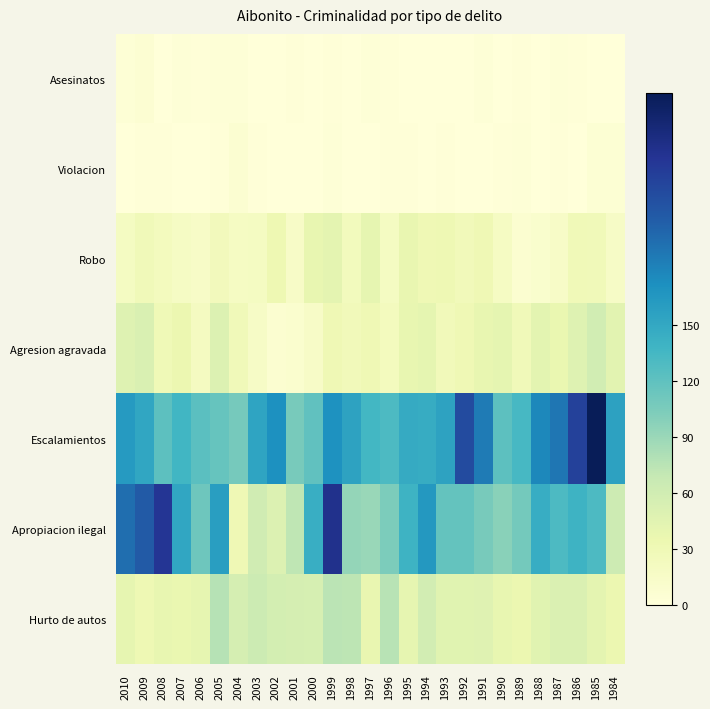

Rank the series by their maximum value, from lowest to highest.

Asesinatos, Violacion, Robo, Agresion agravada, Hurto de autos, Apropiacion ilegal, Escalamientos